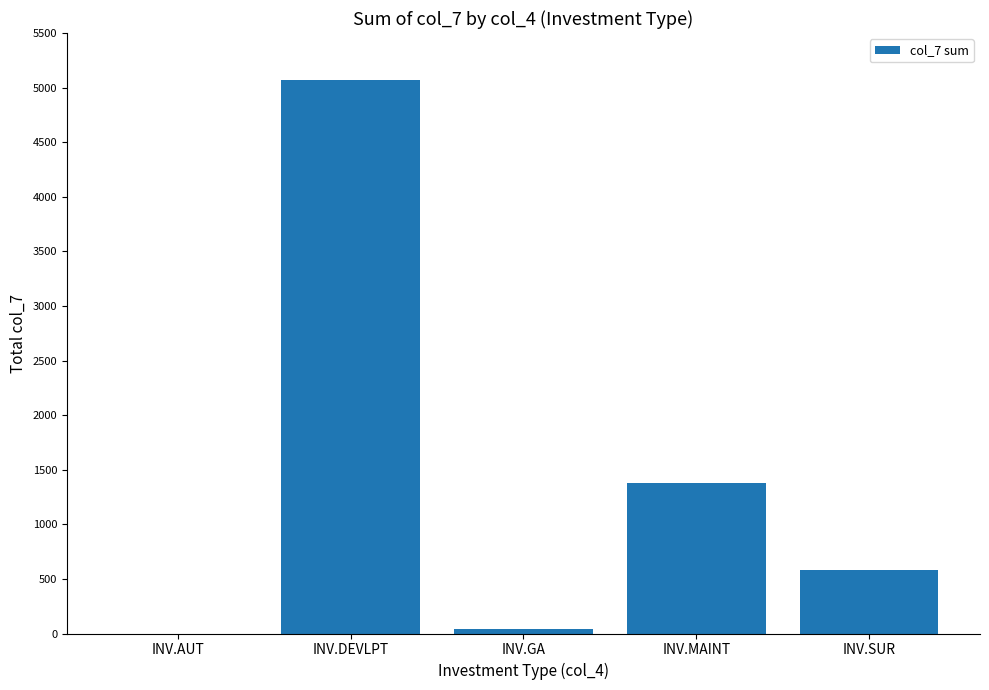

How many values exceed 579?

3